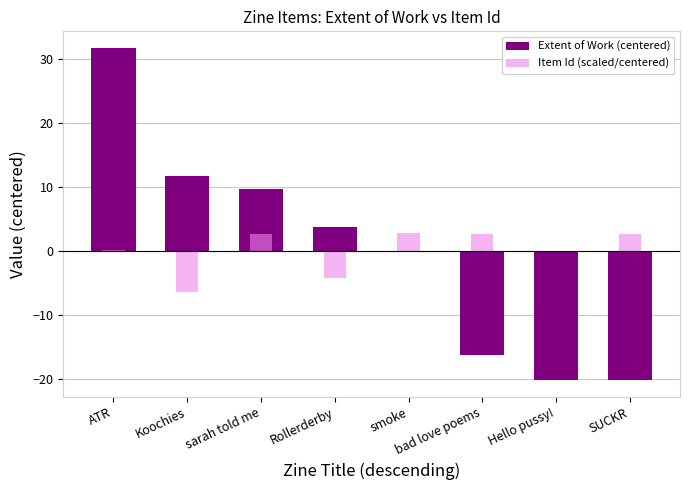

What is the difference between the second highest and minimum values in the Extent of Work (centered) series?

32.0